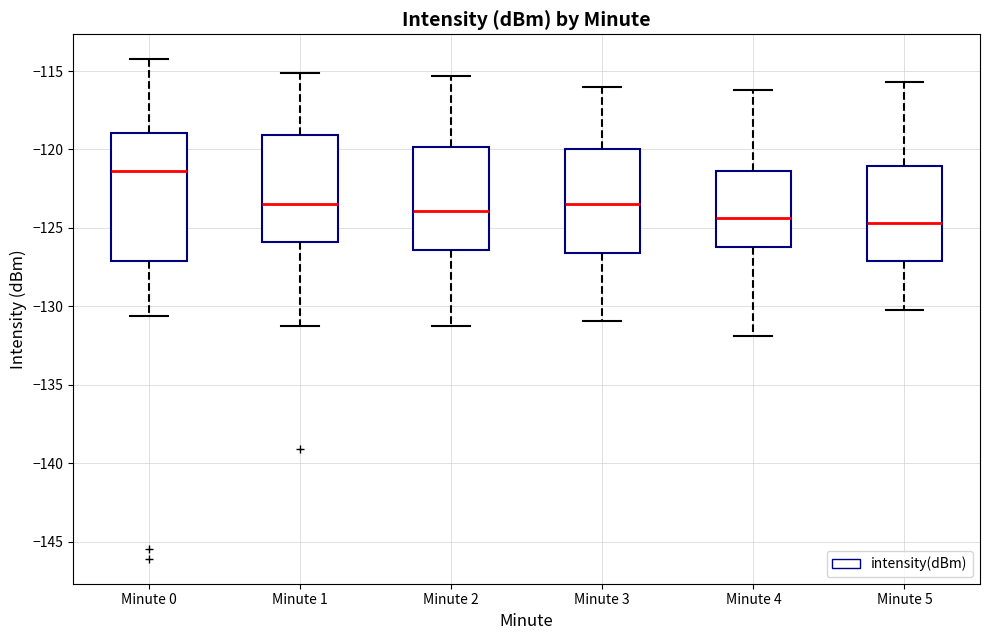

Reading left to right, read every box against the y-axis: the position of its median line, the range the box covers, and the ends of its whiskers. The values are not printed on the chart, so give them approximately, as read against the axis.

Minute 0: median -121.5, box -127.0 to -119.0, whiskers -130.5 to -114.5
Minute 1: median -123.5, box -126.0 to -119.0, whiskers -131.0 to -115.0
Minute 2: median -124.0, box -126.5 to -120.0, whiskers -131.0 to -115.5
Minute 3: median -123.5, box -126.5 to -120.0, whiskers -131.0 to -116.0
Minute 4: median -124.5, box -126.0 to -121.5, whiskers -132.0 to -116.0
Minute 5: median -124.5, box -127.0 to -121.0, whiskers -130.0 to -115.5